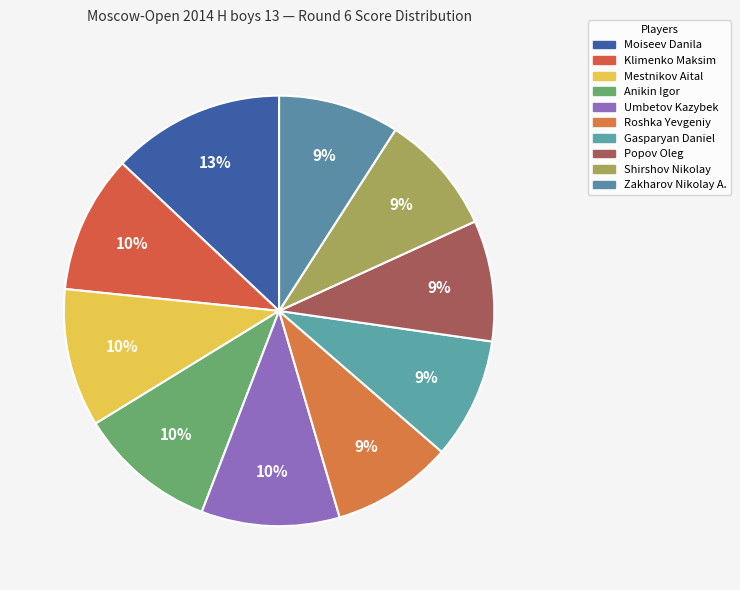

What percentage is the Moiseev Danila slice, to the nearest percent?

13%